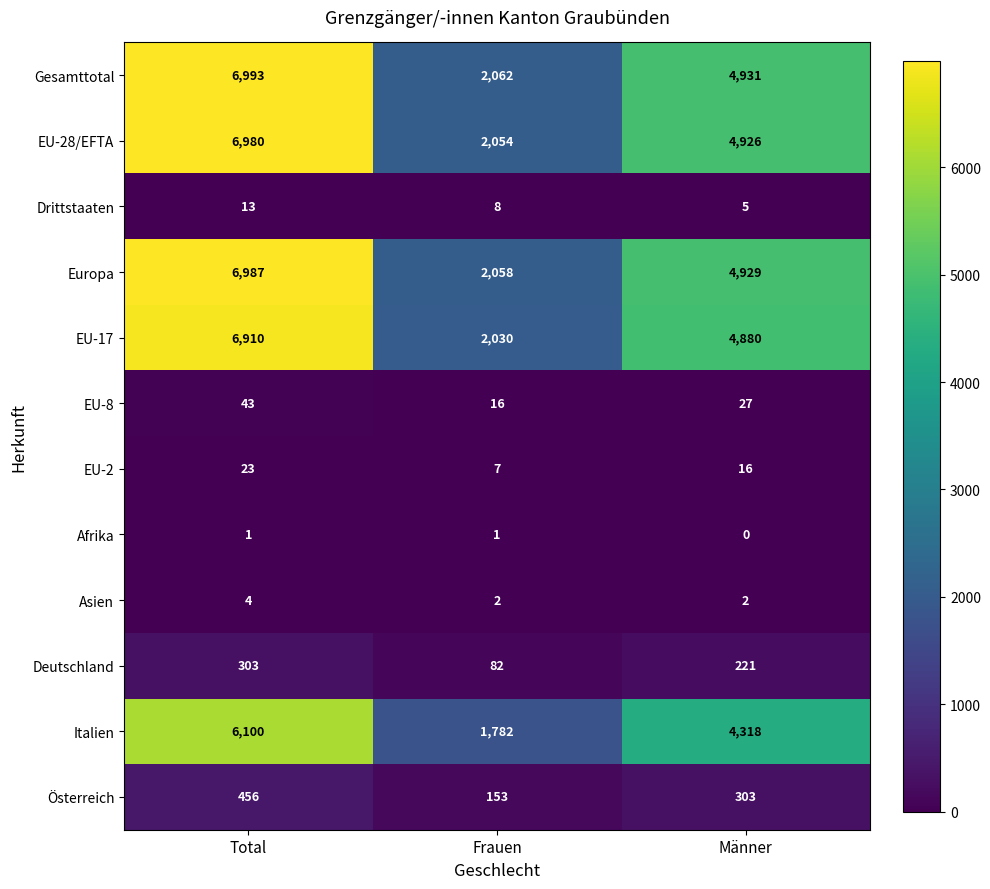

Count the Österreich values in the range 153 to 456.

3